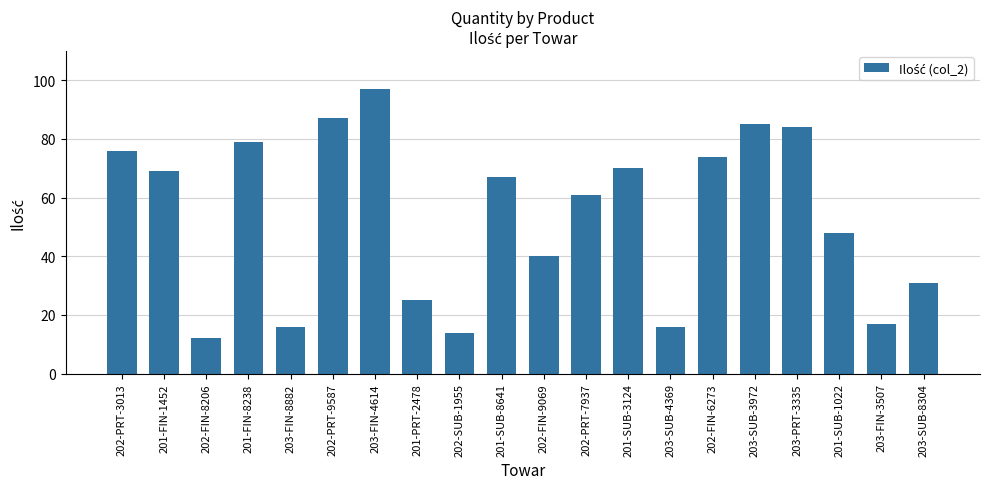

Are the bars grouped side by side (vs. stacked)?

No